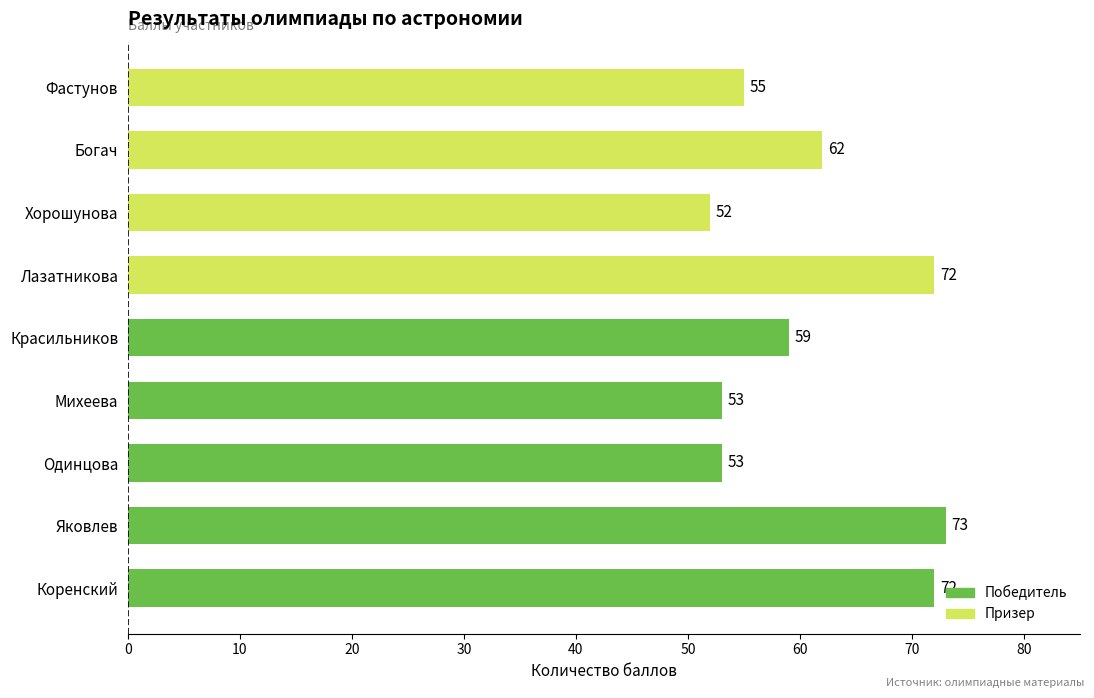

The chart shows a value of 73 at Яковлев. True or false?

True